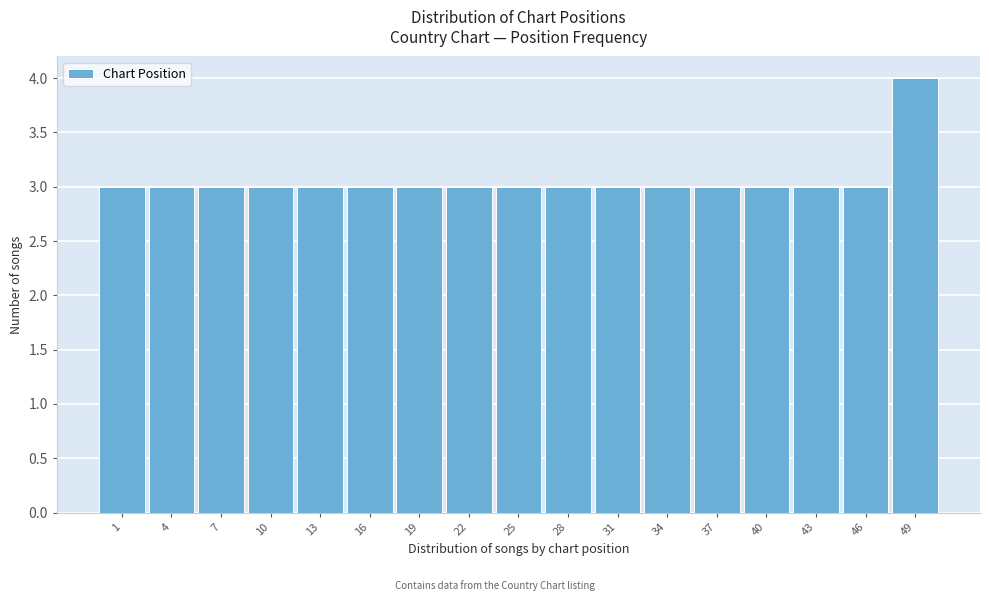

Reading left to right, transcribe all the data shown in this chart.

3	3	3	3	3	3	3	3	3	3	3	3	3	3	3	3	4